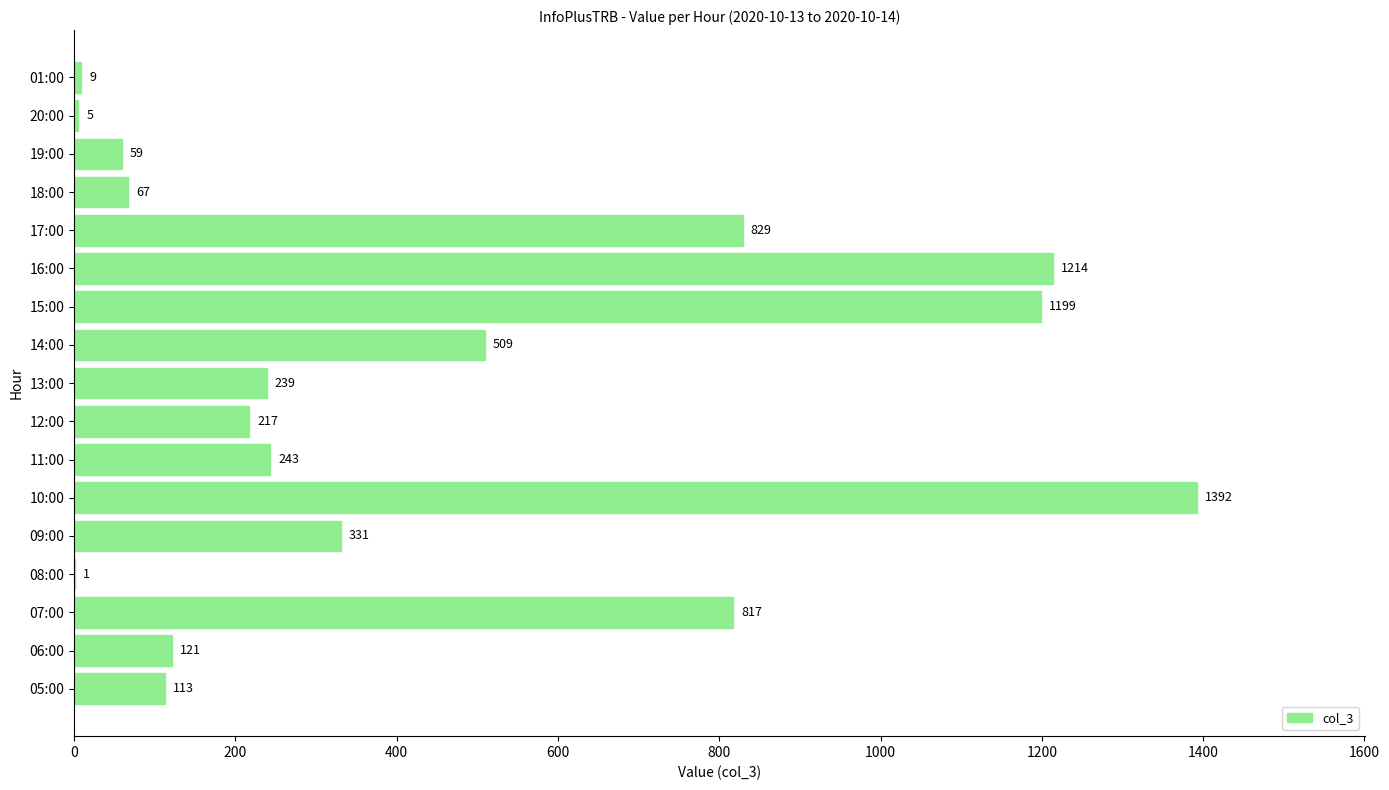

What is the maximum value shown in the chart?

1392